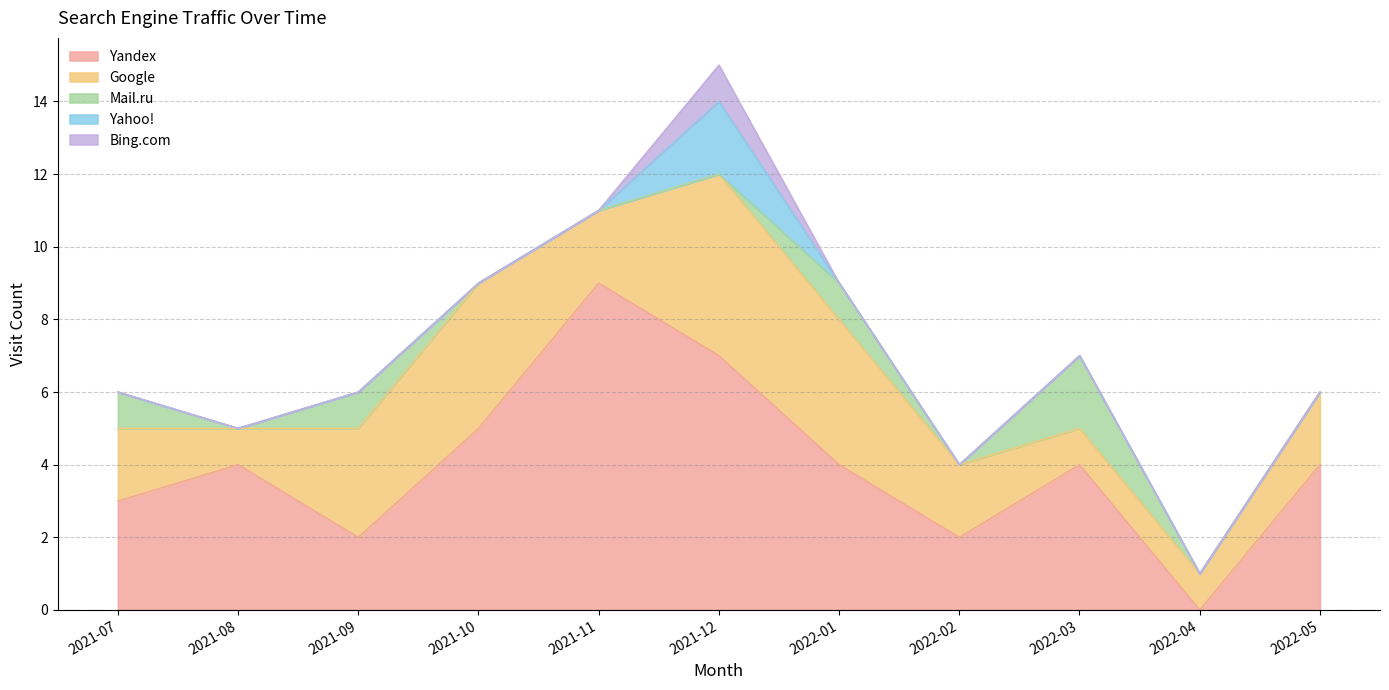

What is the label of the 7th point from the left?

2022-01